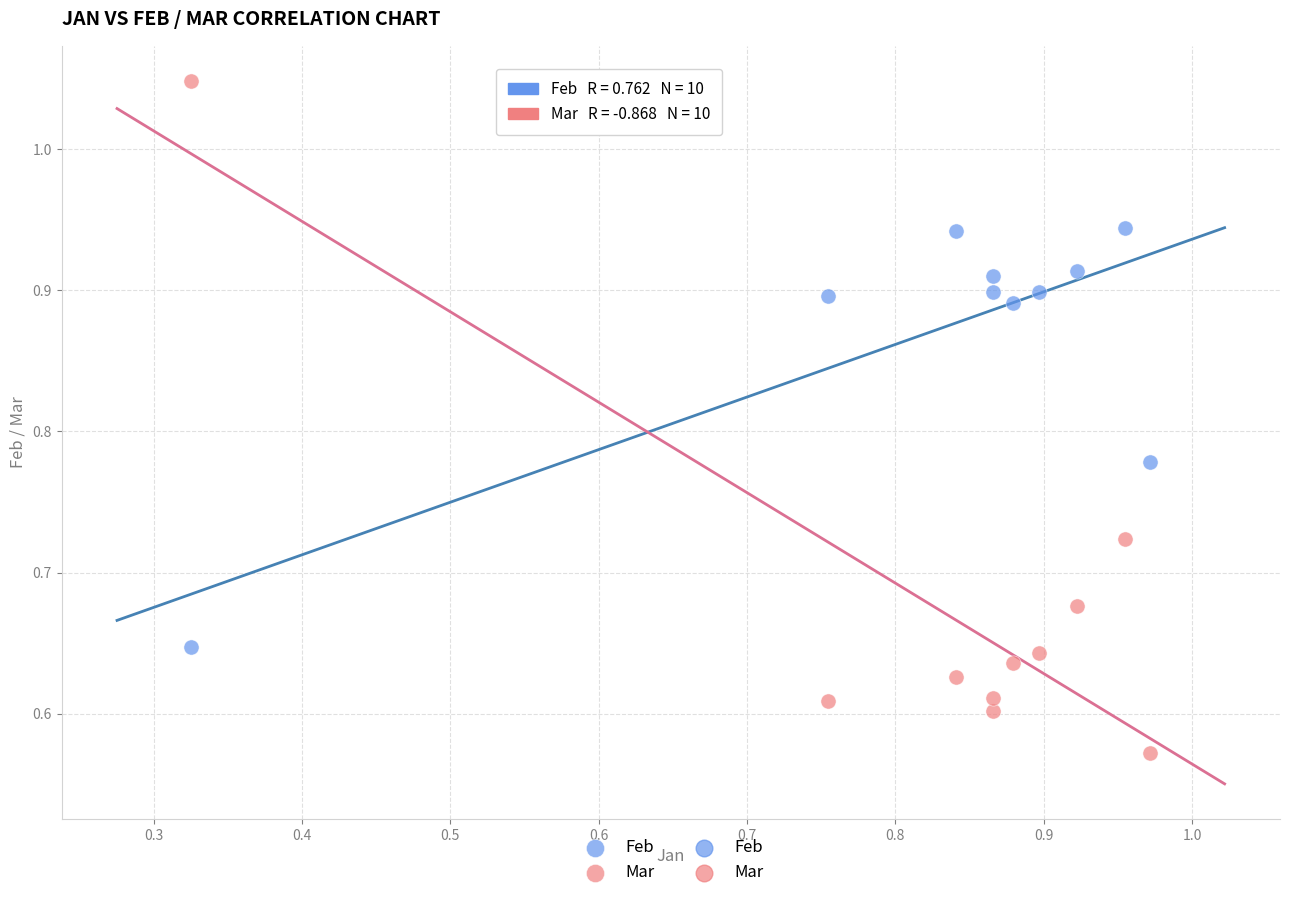

Which series has the largest Y range (max minus min)?

Mar